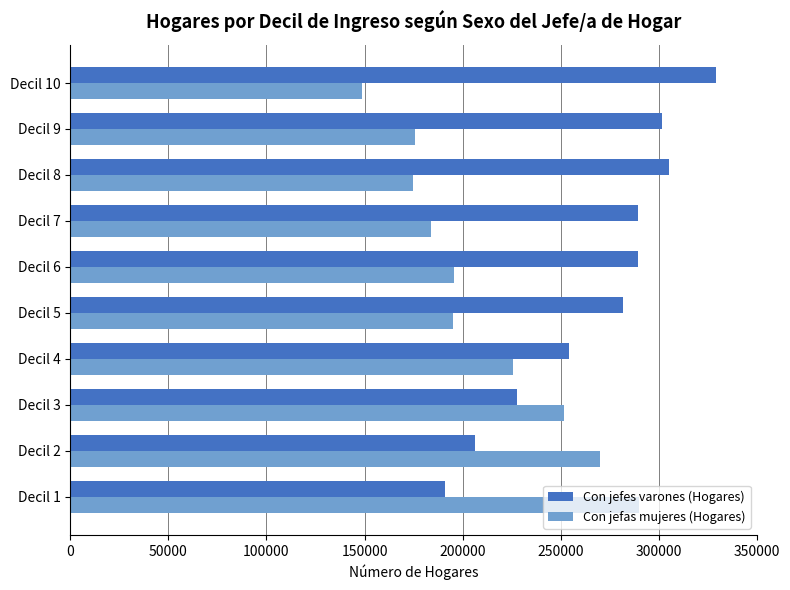

Is the value of Con jefes varones (Hogares) at Decil 2 greater than the value of Con jefas mujeres (Hogares) at Decil 3?

No